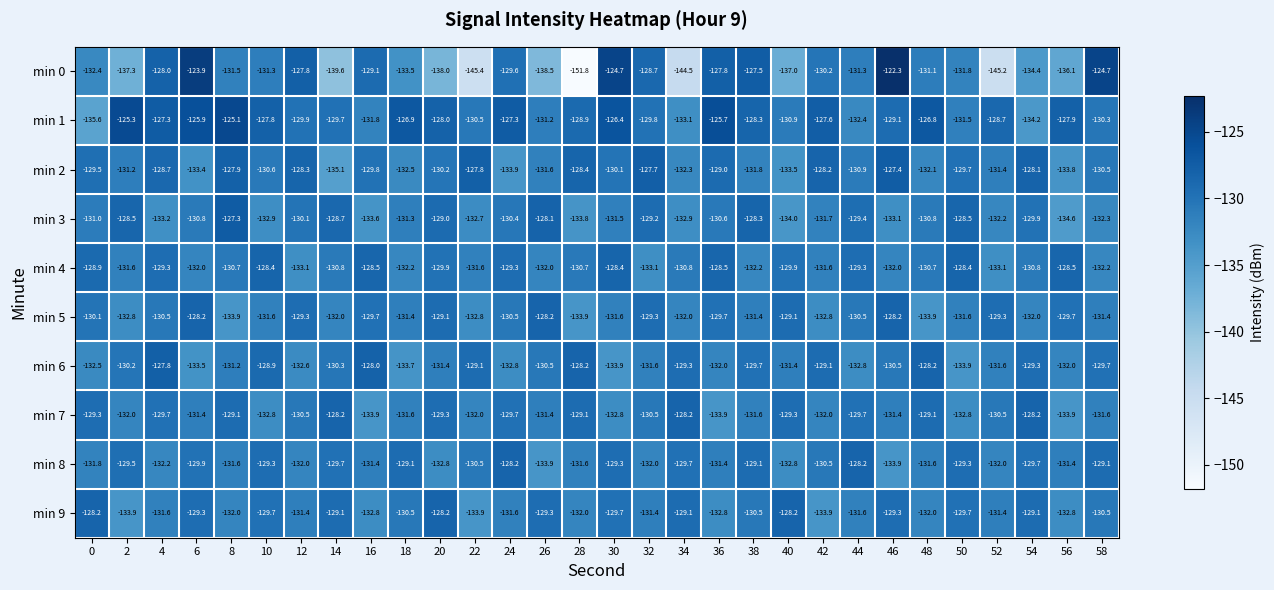

Which series has the widest spread of values?

min 0